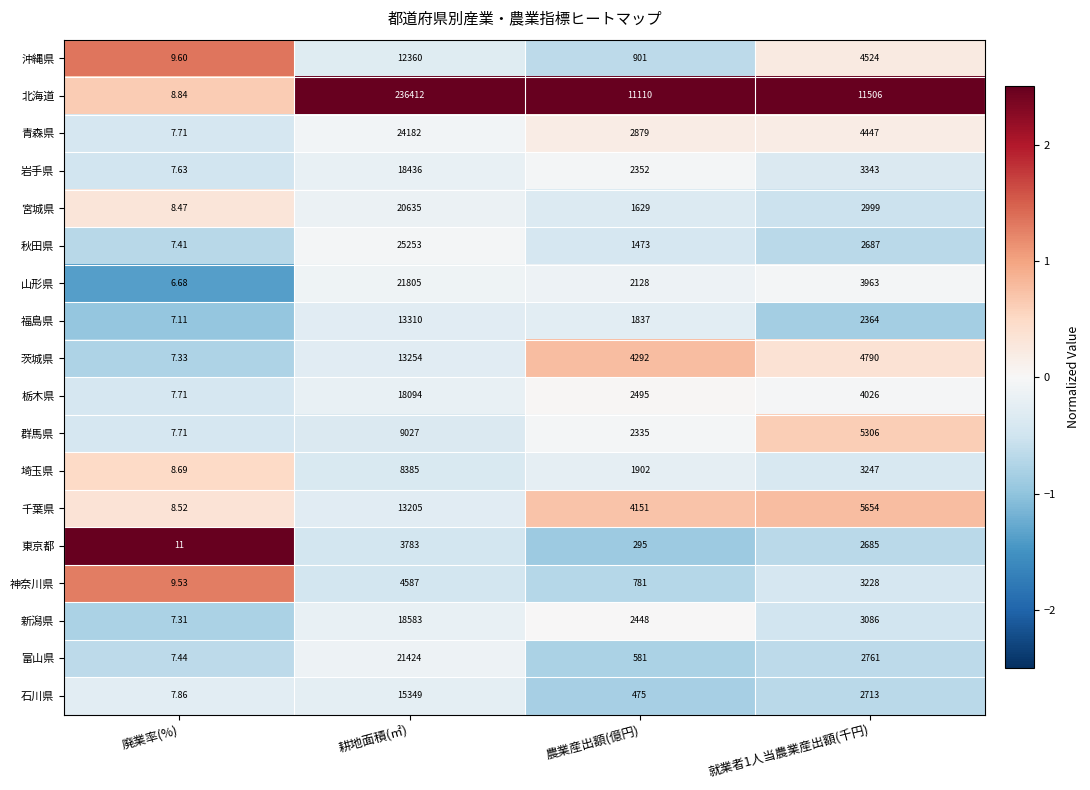

Which series has the largest total across all categories?

北海道